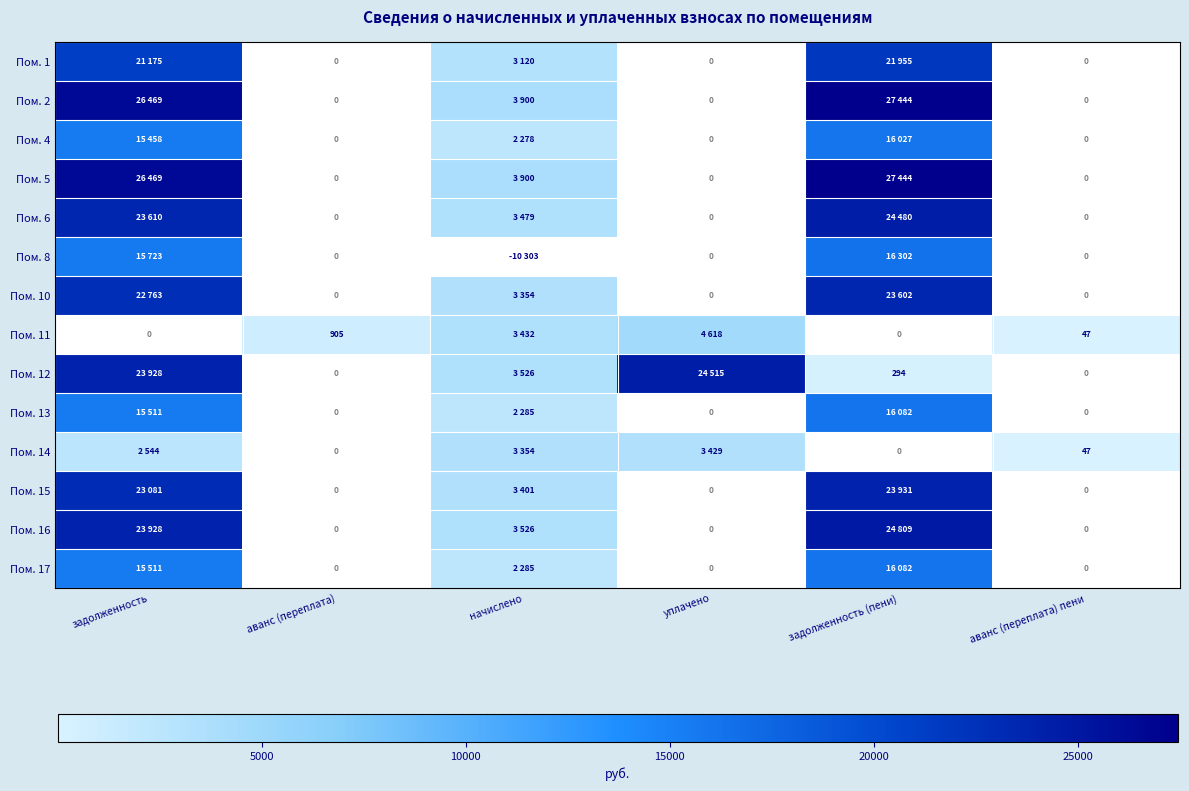

What is the difference between the maximum and minimum values in the Пом. 17 series?

16082.2